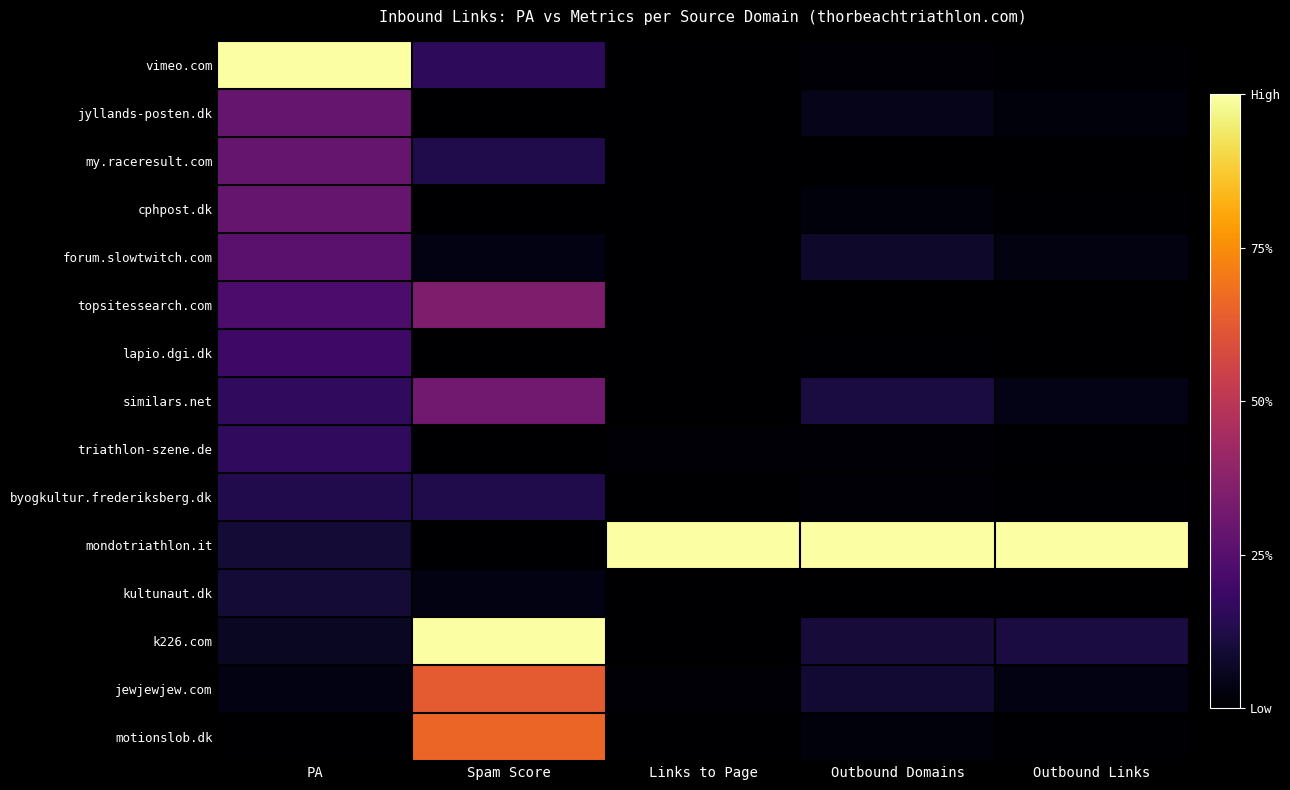

List the series in order of their peak value, highest first.

vimeo.com, mondotriathlon.it, k226.com, motionslob.dk, jewjewjew.com, topsitessearch.com, similars.net, jyllands-posten.dk, my.raceresult.com, cphpost.dk, forum.slowtwitch.com, lapio.dgi.dk, triathlon-szene.de, byogkultur.frederiksberg.dk, kultunaut.dk